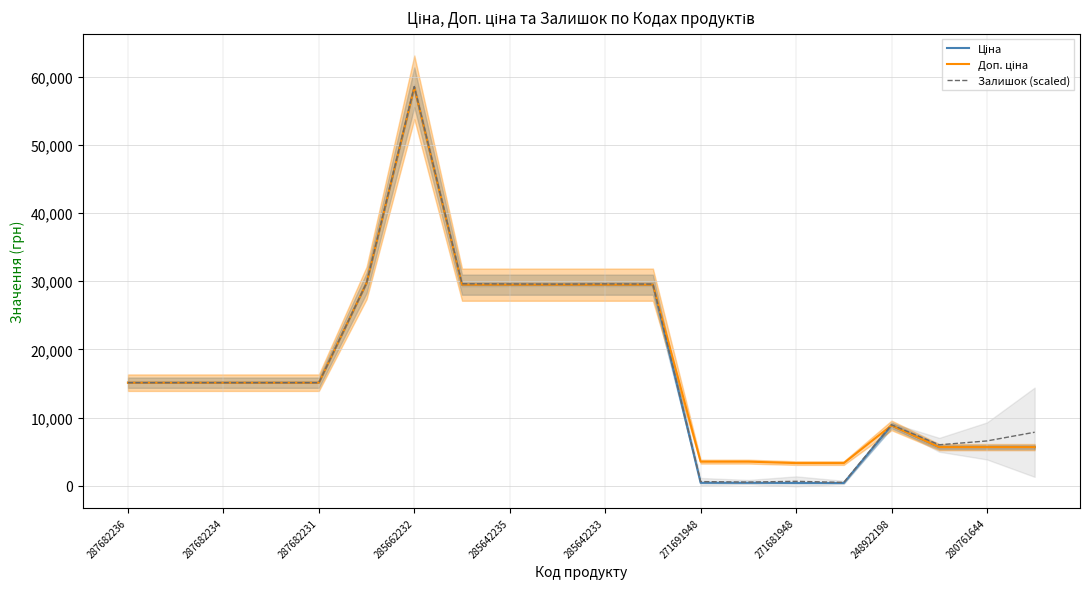

At how many categories does at least one series exceed 15521?

7